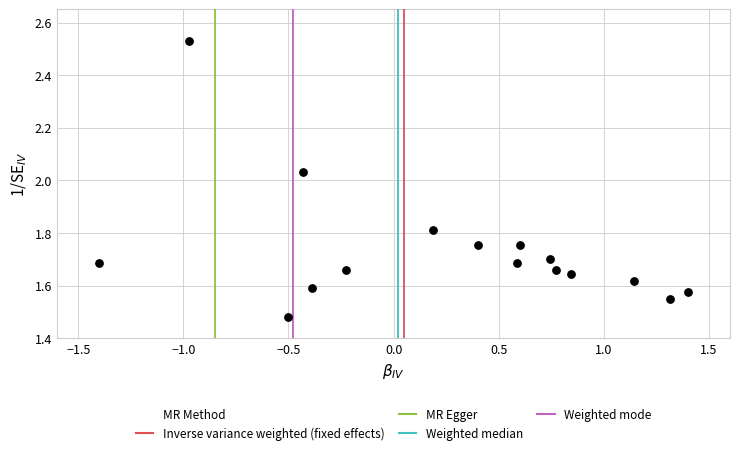

What is the range of X values (max minus min)?

2.8